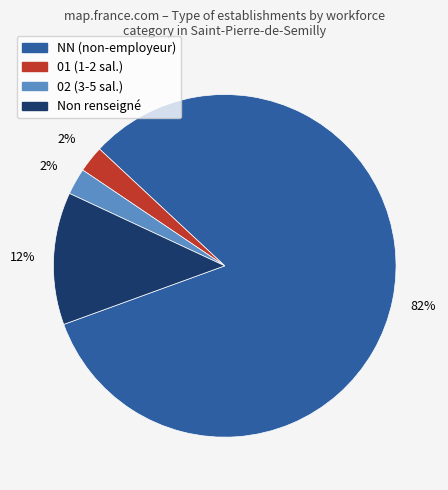

To the nearest percent, what is the average slice percentage?

25%